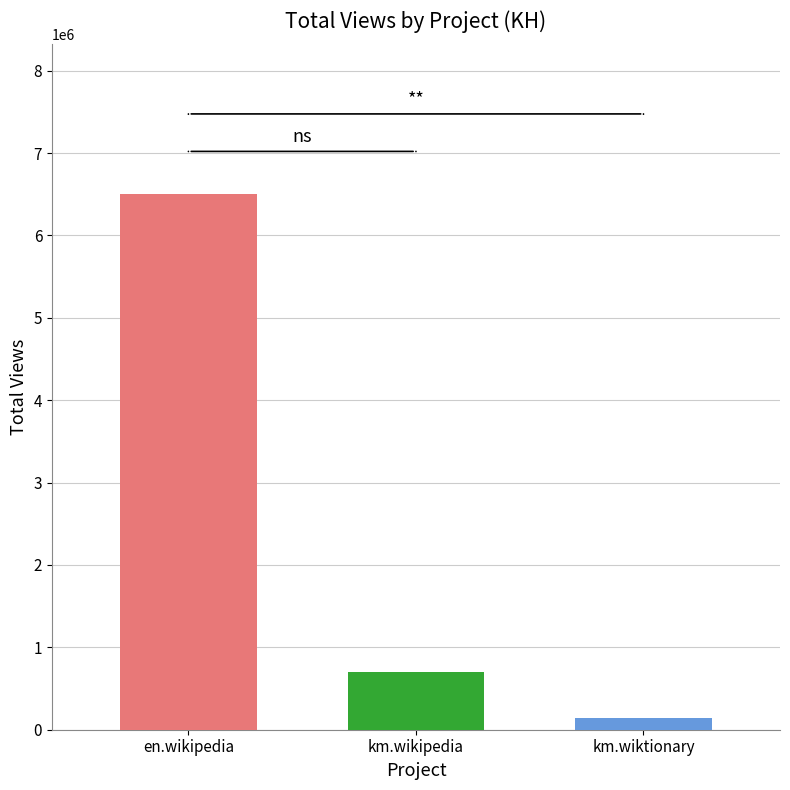

What is the greatest value displayed?

6500100